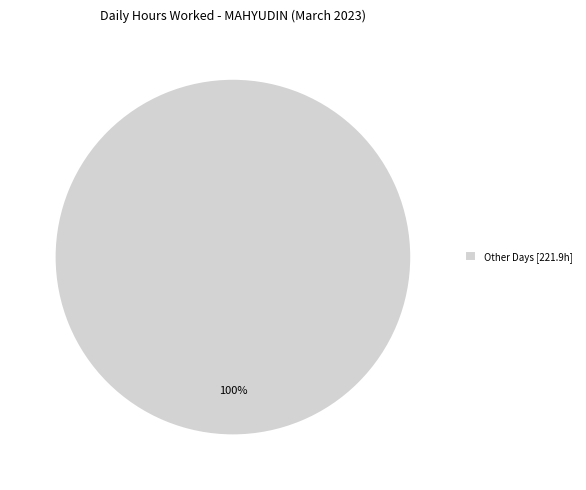

Which slice represents more than half of the pie?

Other Days [221.9h]